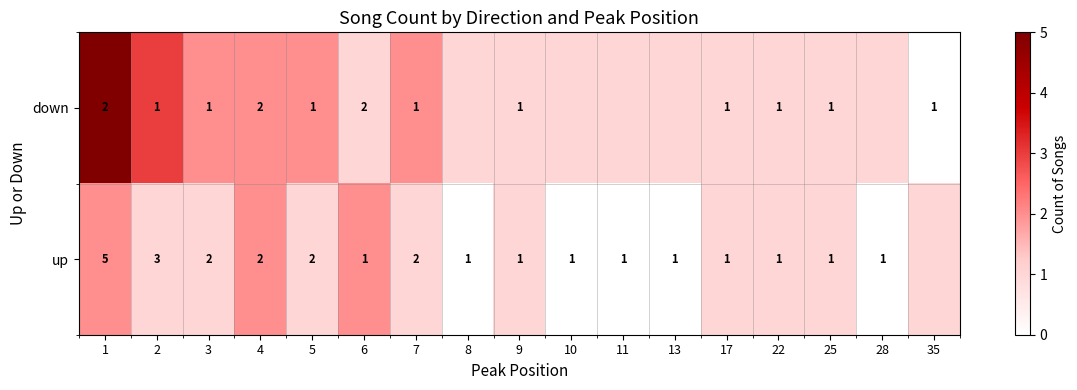

What is the total value across all series at 7?

3